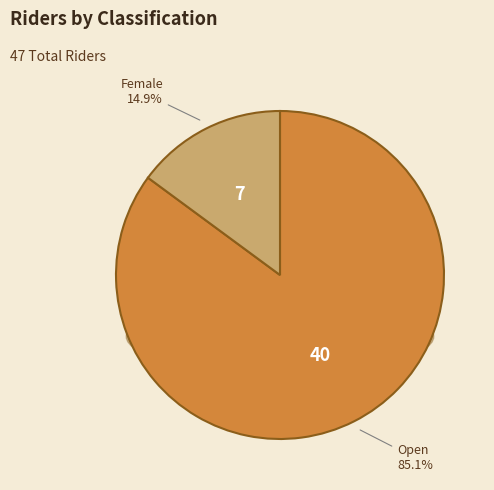

To the nearest percent, what is the average slice percentage?

50%